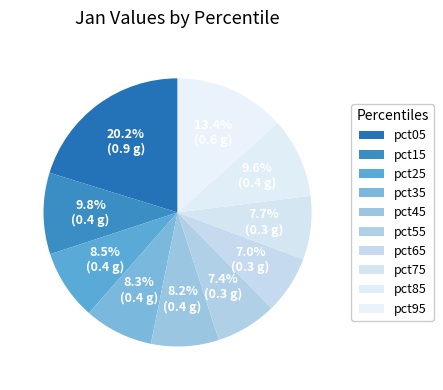

True or false: pct25 accounts for 8% of the total.

True